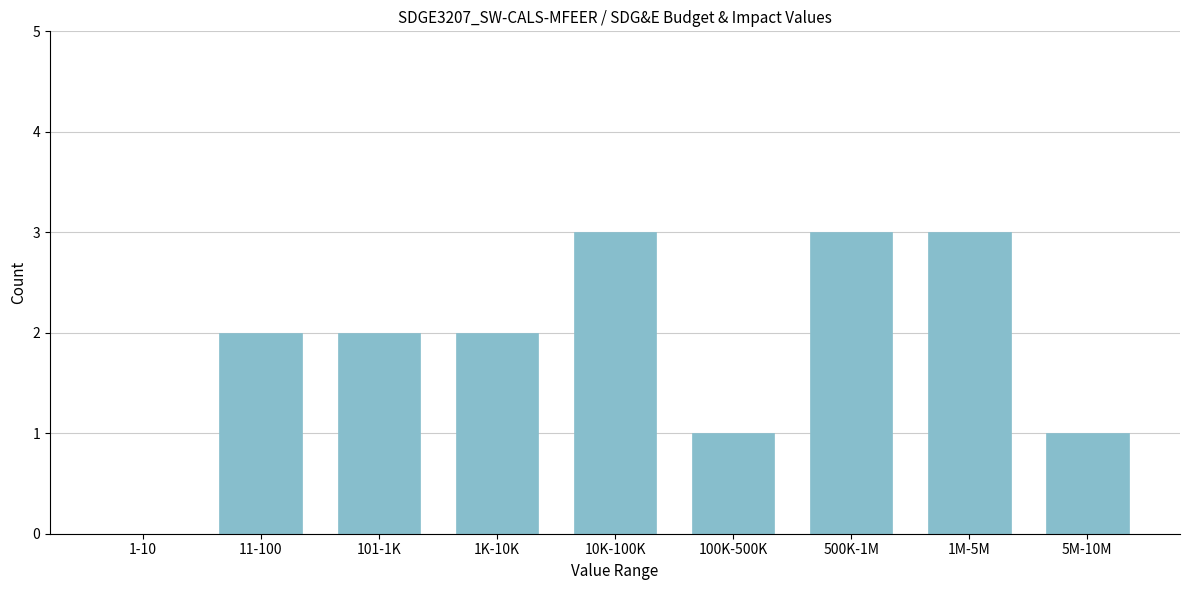

Reading left to right, transcribe all the data shown in this chart.

1-10=0	11-100=2	101-1K=2	1K-10K=2	10K-100K=3	100K-500K=1	500K-1M=3	1M-5M=3	5M-10M=1